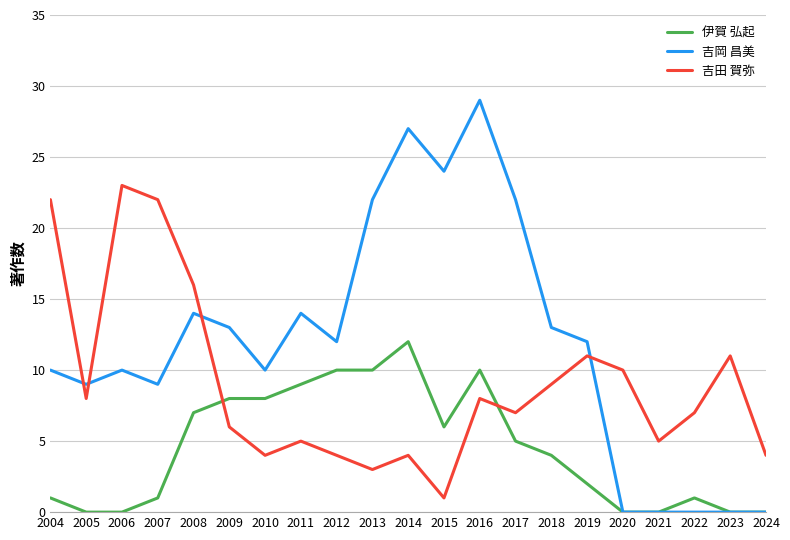

Is it true that 伊賀 弘起 equals 4 at 2016?

False